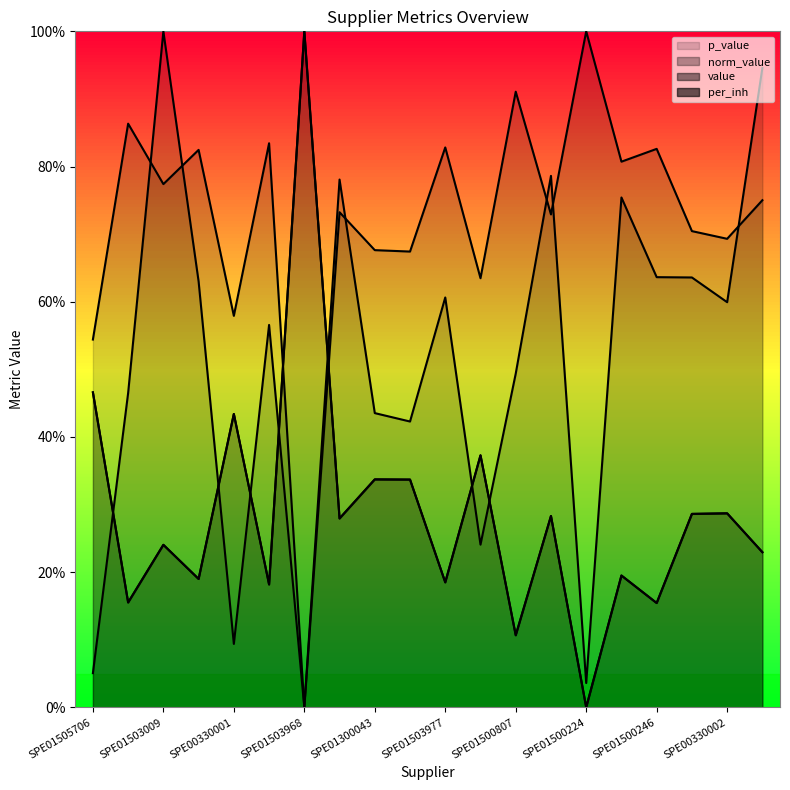

True or false: norm_value and per_inh intersect in this chart.

True